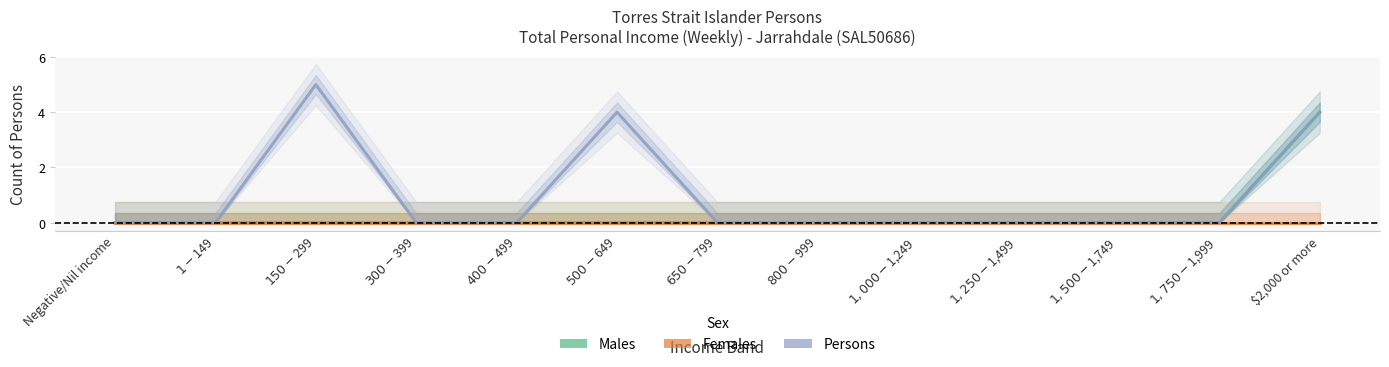

The Males series shows -2 at $650-$799. True or false?

False